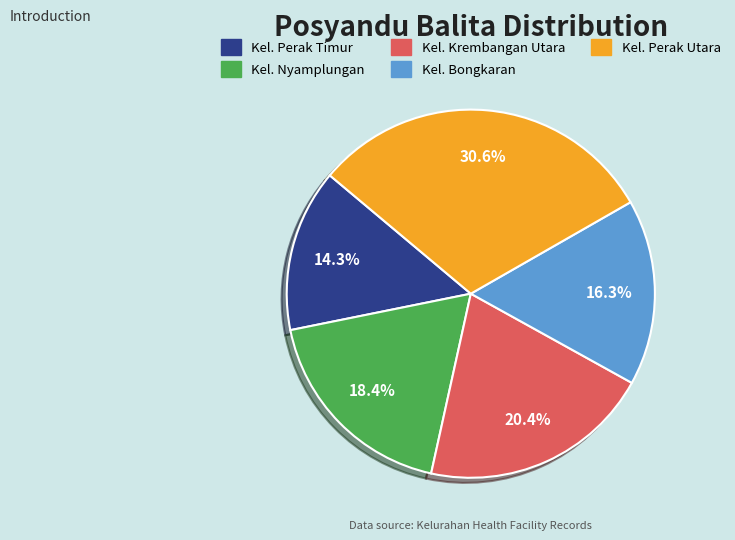

What is the ratio of the value at Kel. Perak Utara to the value at Kel. Perak Timur?

2.1